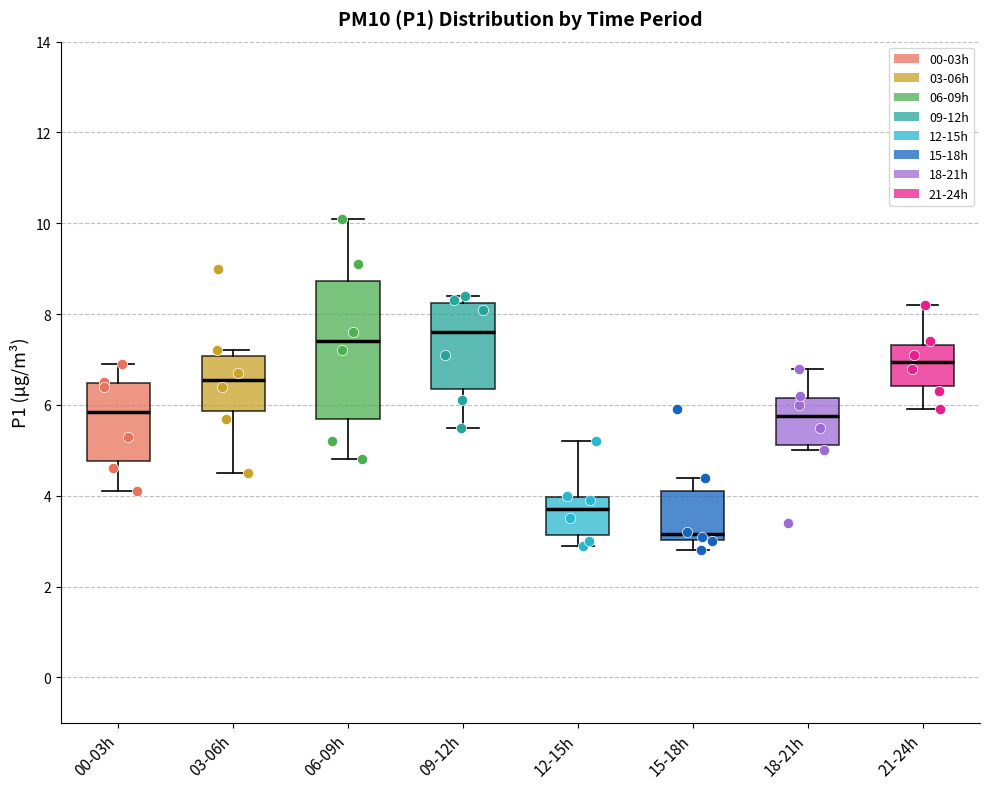

Reading left to right, transcribe this box plot: for each box, give where its median line is, the range the box spans, and where its two whiskers end, as read against the y-axis. The values are not printed on the chart, so give them approximately, as read against the axis.

00-03h: median 5.8, box 4.8 to 6.4, whiskers 4.2 to 7.0
03-06h: median 6.6, box 5.8 to 7.0, whiskers 4.6 to 7.2
06-09h: median 7.4, box 5.8 to 8.8, whiskers 4.8 to 10.2
09-12h: median 7.6, box 6.4 to 8.2, whiskers 5.6 to 8.4
12-15h: median 3.8, box 3.2 to 4.0, whiskers 3.0 to 5.2
15-18h: median 3.2, box 3.0 to 4.2, whiskers 2.8 to 4.4
18-21h: median 5.8, box 5.2 to 6.2, whiskers 5.0 to 6.8
21-24h: median 7.0, box 6.4 to 7.4, whiskers 6.0 to 8.2